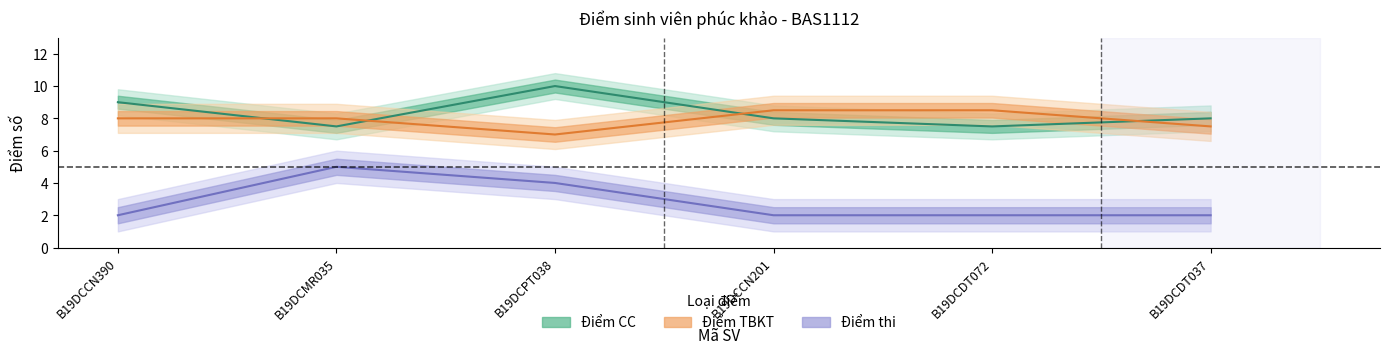

What are all the series names shown in the legend?

Điểm CC, Điểm TBKT, Điểm thi